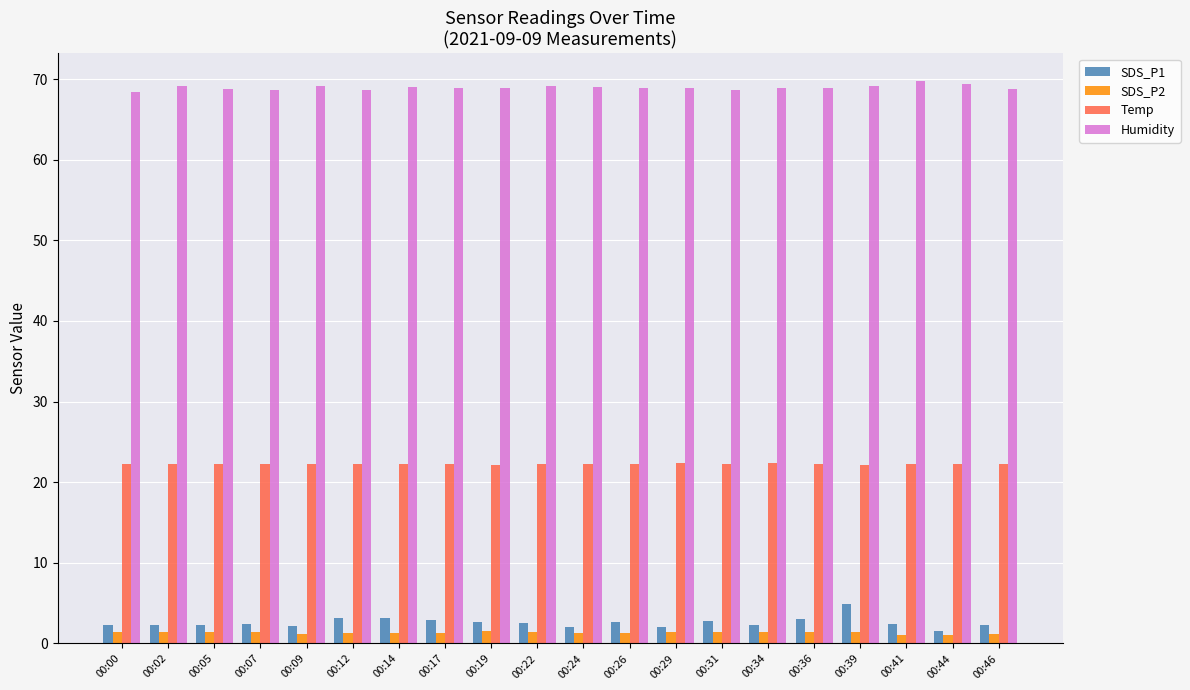

At how many categories does at least one series exceed 66?

20